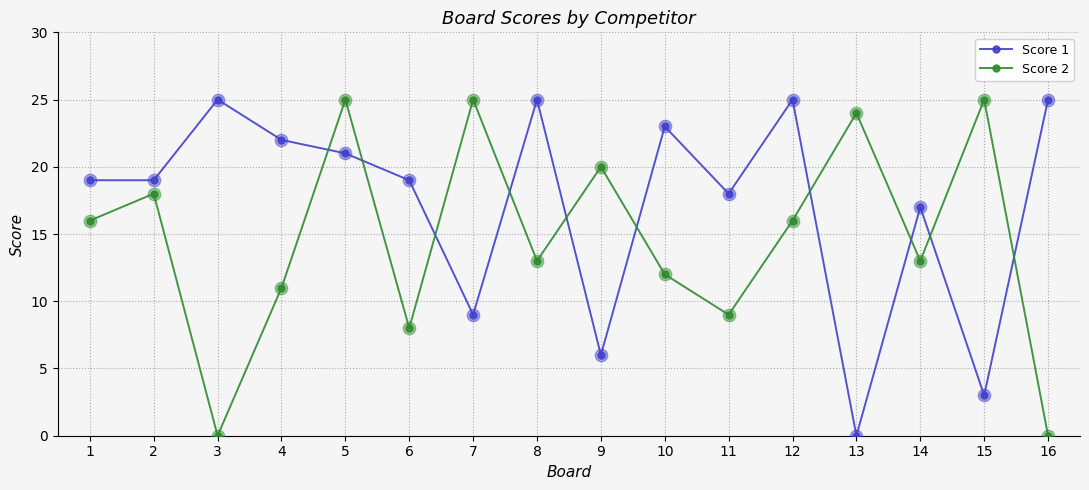

What are all the series names shown in the legend?

Score 1, Score 2